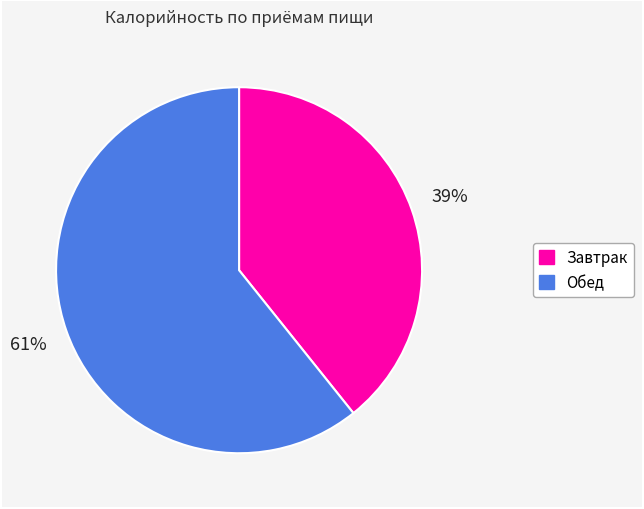

True or false: Обед accounts for 61% of the total.

True